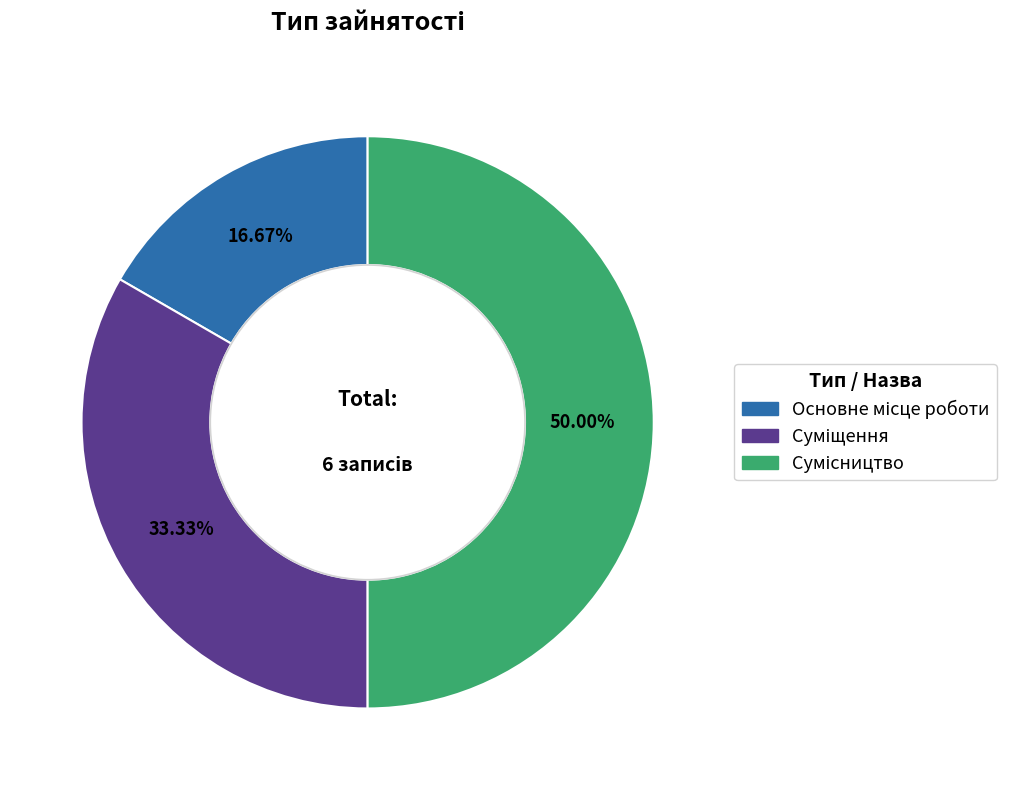

To the nearest percent, what percentage of the pie is Сумісництво?

50%